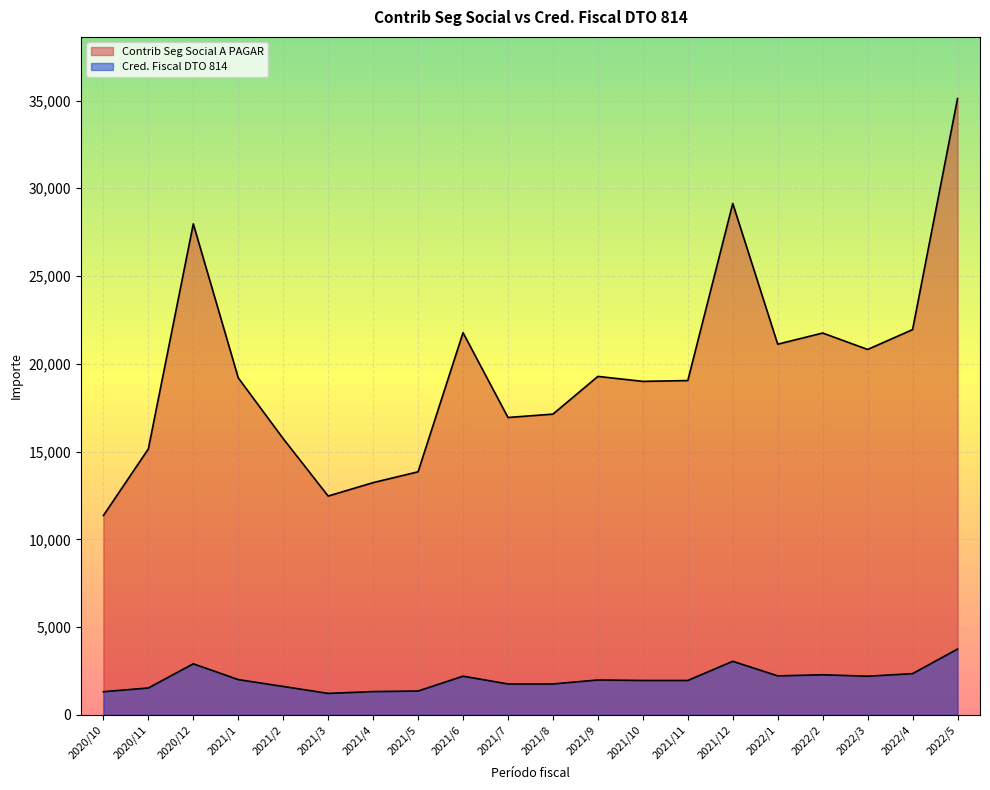

Which has a higher value, 2022/5 or 2022/2?

2022/5